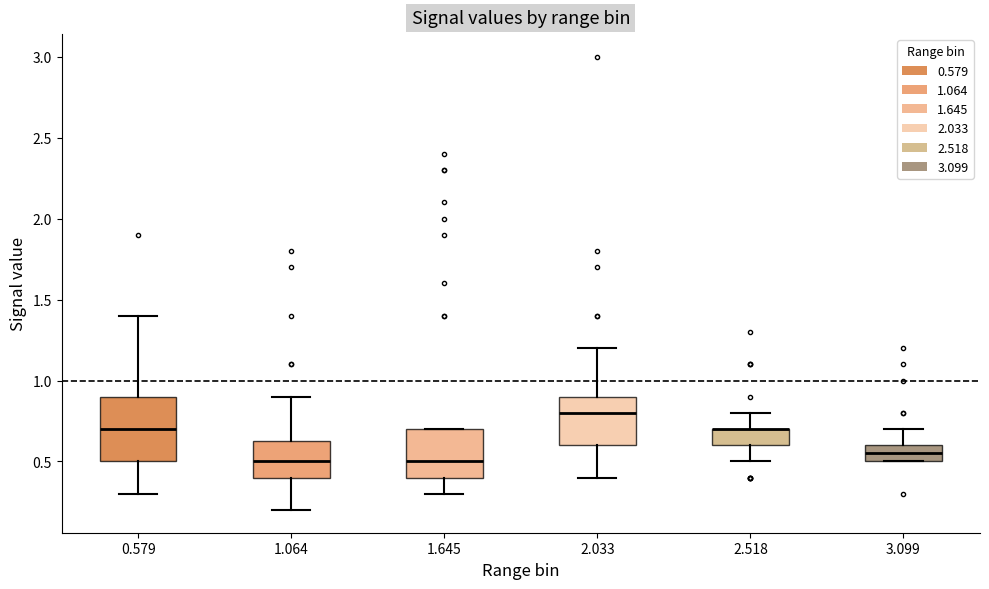

Reading left to right, read every box against the y-axis: the position of its median line, the range the box covers, and the ends of its whiskers. The values are not printed on the chart, so give them approximately, as read against the axis.

0.579: median 0.70, box 0.50 to 0.90, whiskers 0.30 to 1.40
1.064: median 0.50, box 0.40 to 0.65, whiskers 0.20 to 0.90
1.645: median 0.50, box 0.40 to 0.70, whiskers 0.30 to 0.70
2.033: median 0.80, box 0.60 to 0.90, whiskers 0.40 to 1.20
2.518: median 0.70 (drawn on the box's upper edge), box 0.60 to 0.70, whiskers 0.50 to 0.80
3.099: median 0.55, box 0.50 to 0.60, whiskers 0.50 to 0.70